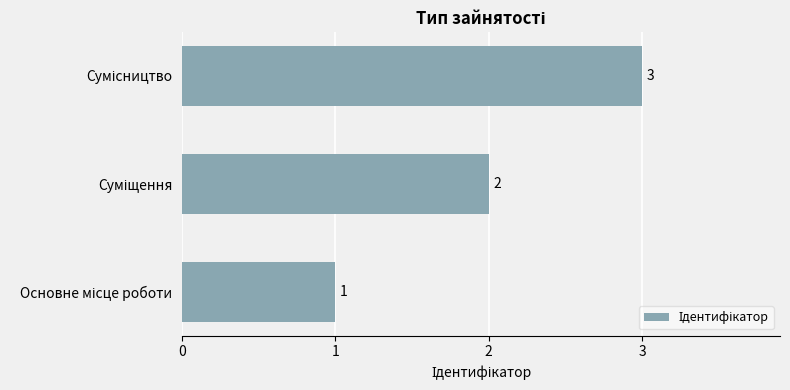

What is the sum of all values?

6